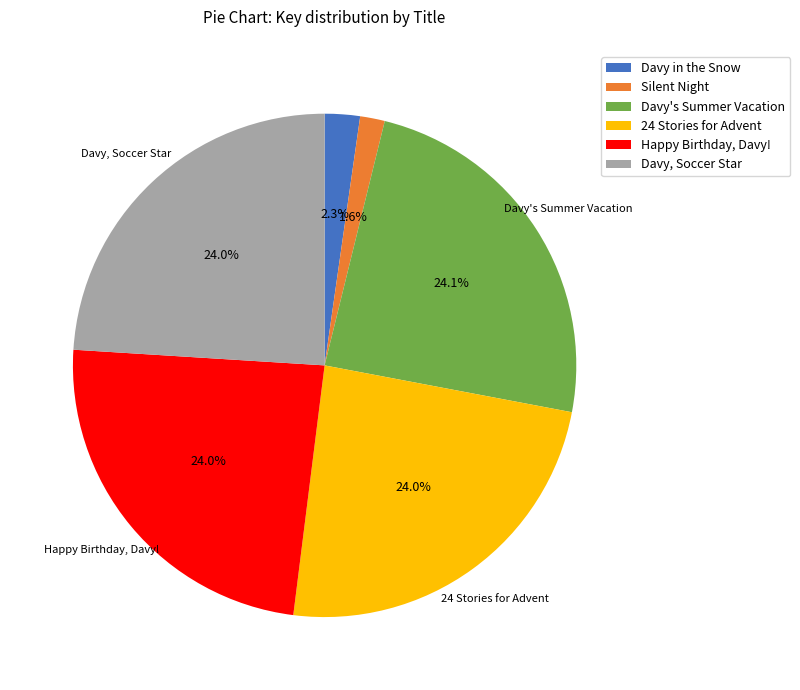

Is there a majority slice in this chart?

No